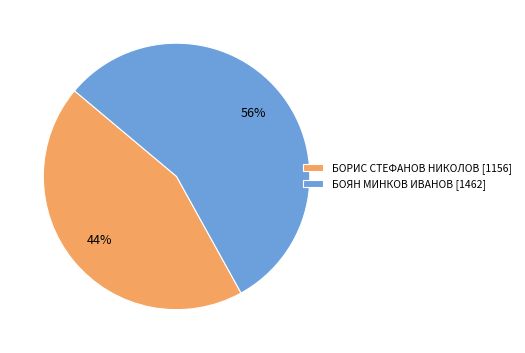

How many slices are in this pie chart?

2